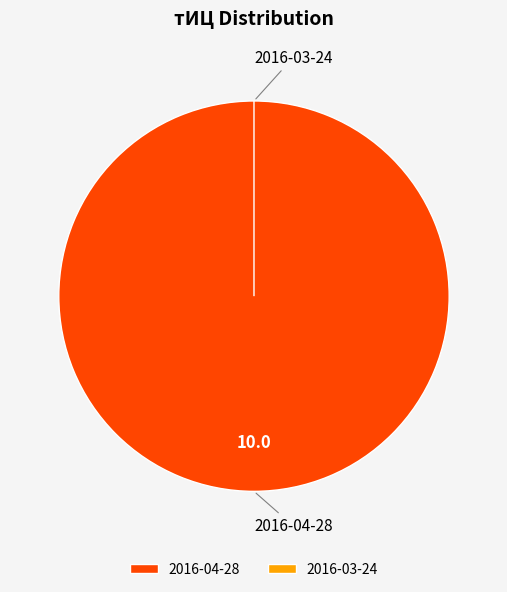

Which category has the smallest portion of the pie?

2016-03-24